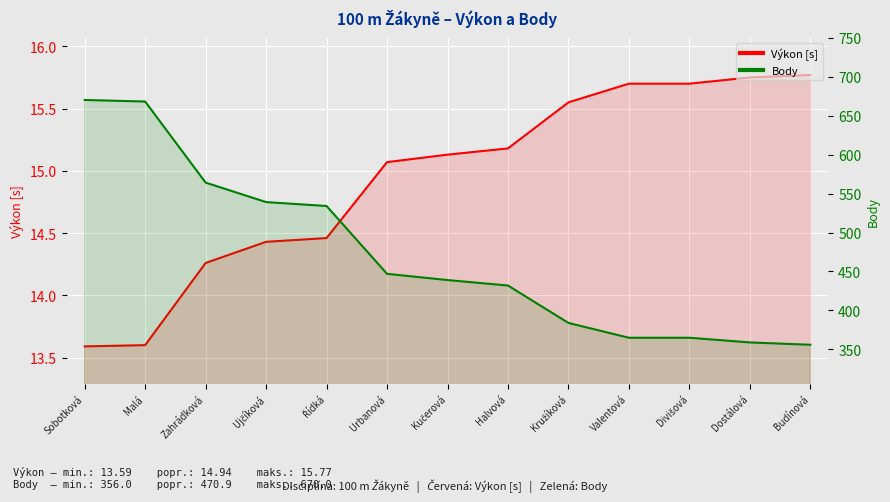

Does the chart display data point markers on the line(s)?

No